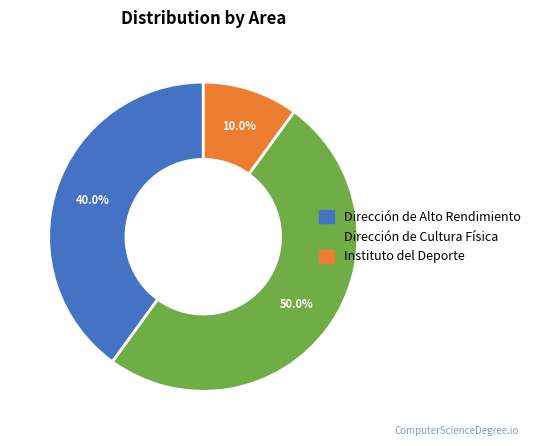

What percentage is the Dirección de Cultura Física slice, to the nearest percent?

50%